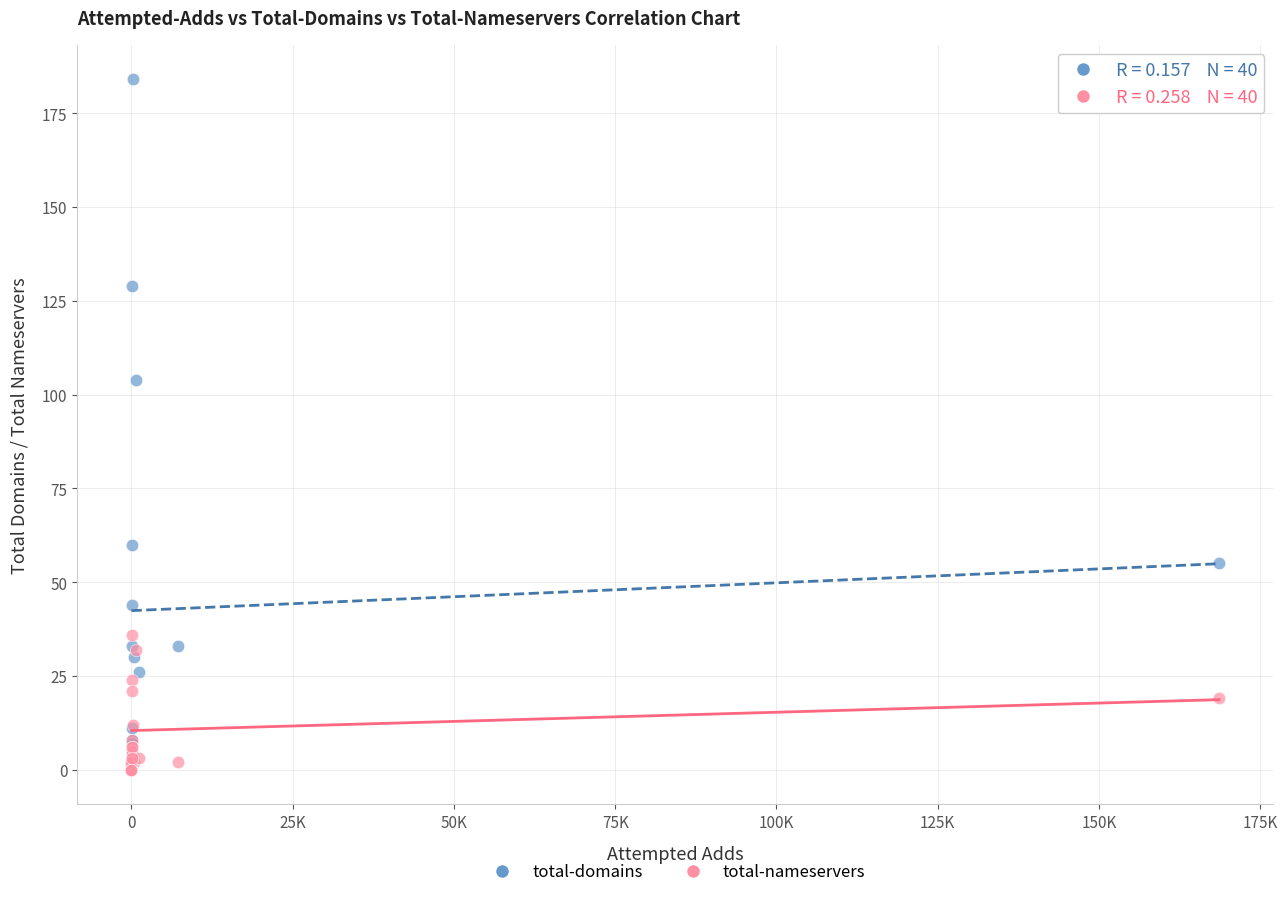

Which series has the widest spread of Y values?

total-domains